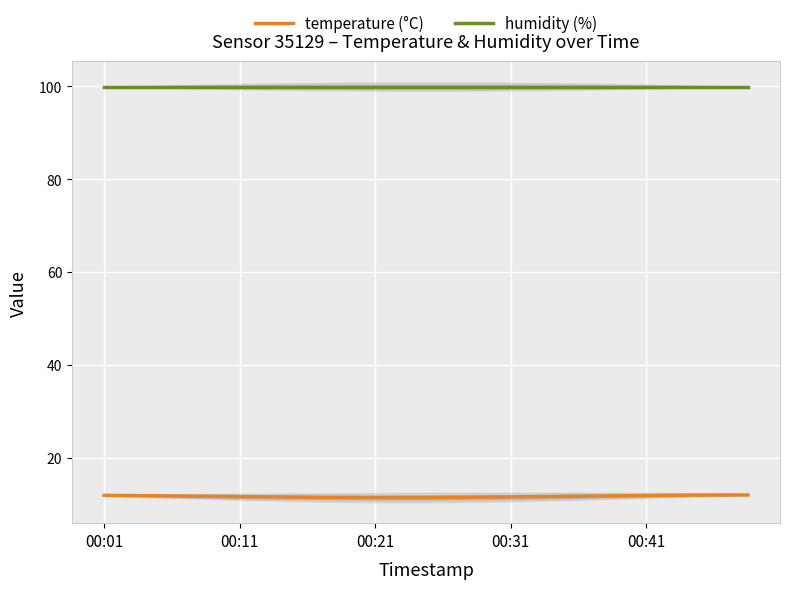

Which category has the highest value in the humidity series?

00:01